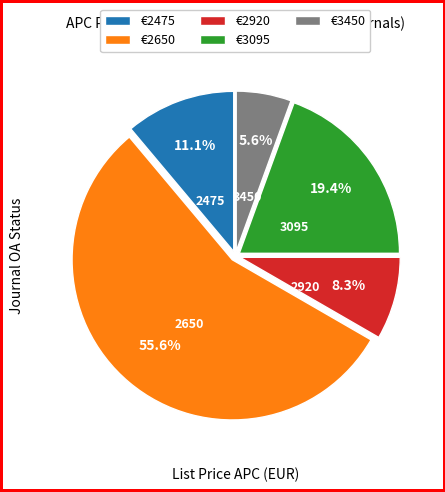

What is the total percentage of €3095 and €2650?

75.0%